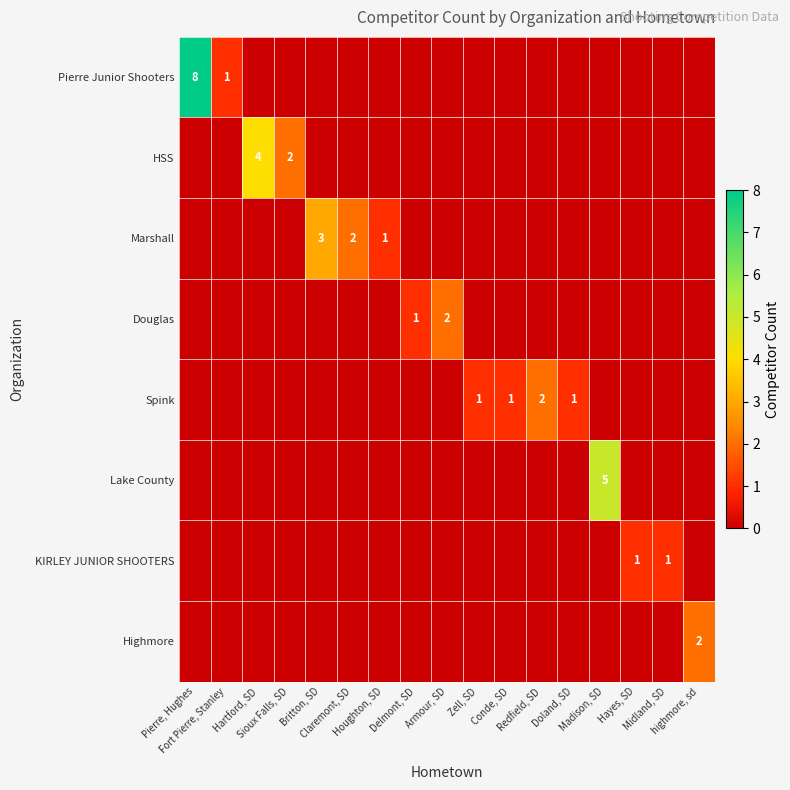

Is it true that Douglas equals -1 at highmore, sd?

False